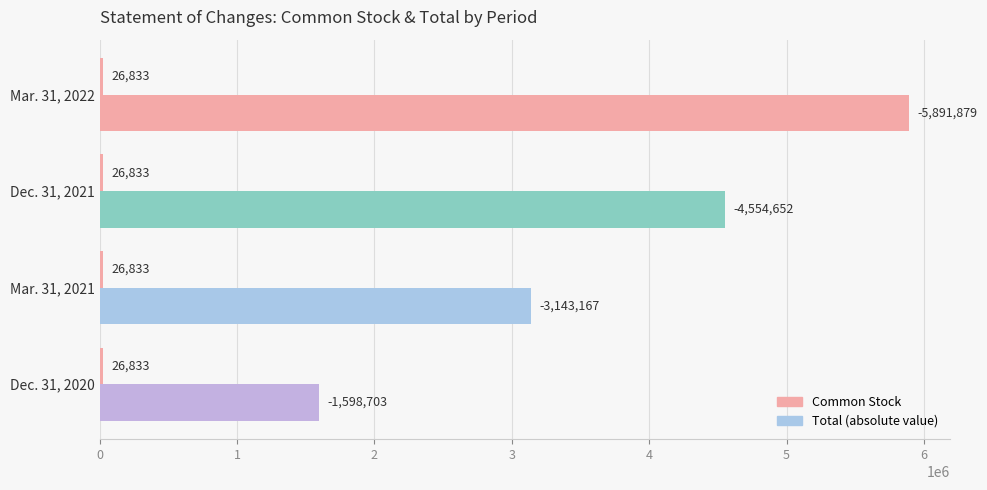

How many data points does each series have?

4